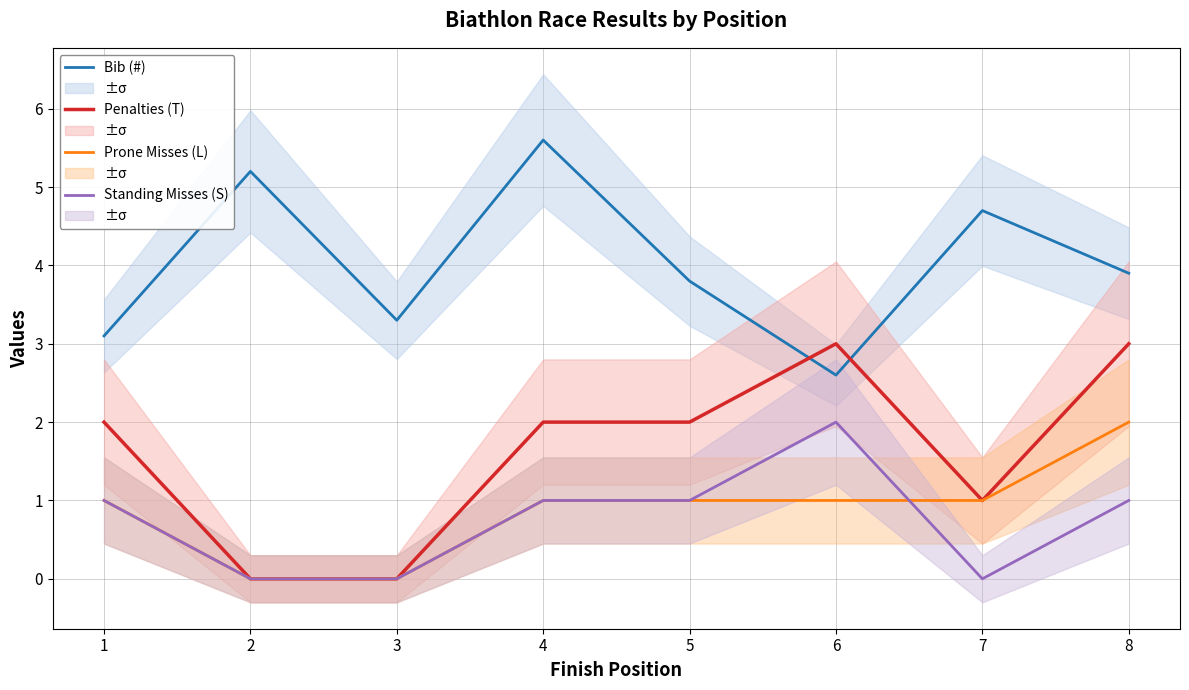

At which category does Standing Misses (S) reach its first local valley?

7